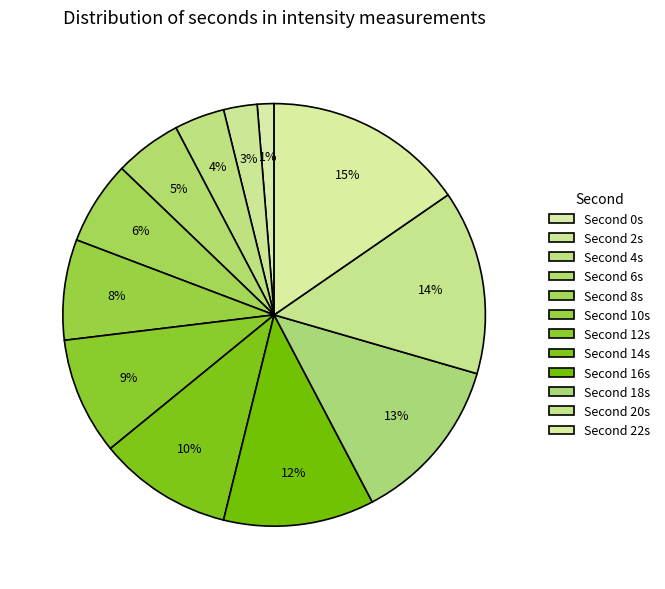

How many segments does this pie chart have?

12